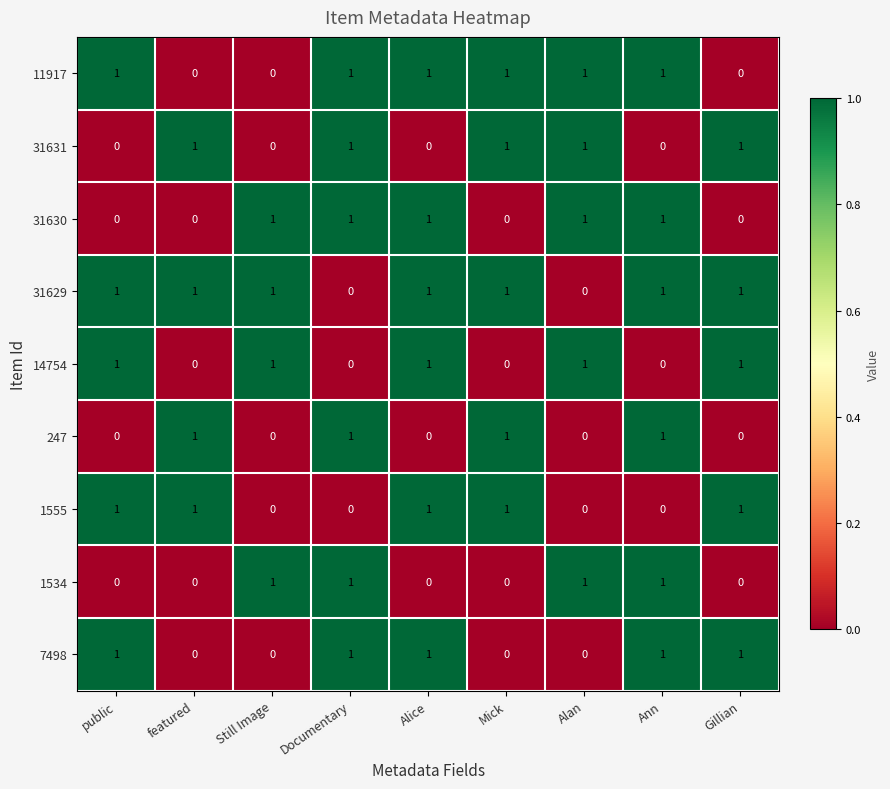

What is the greatest value displayed?

1